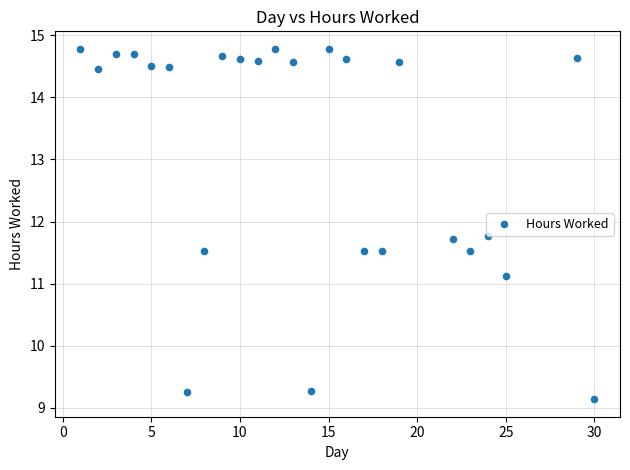

What is the range of Y values (max minus min)?

5.6